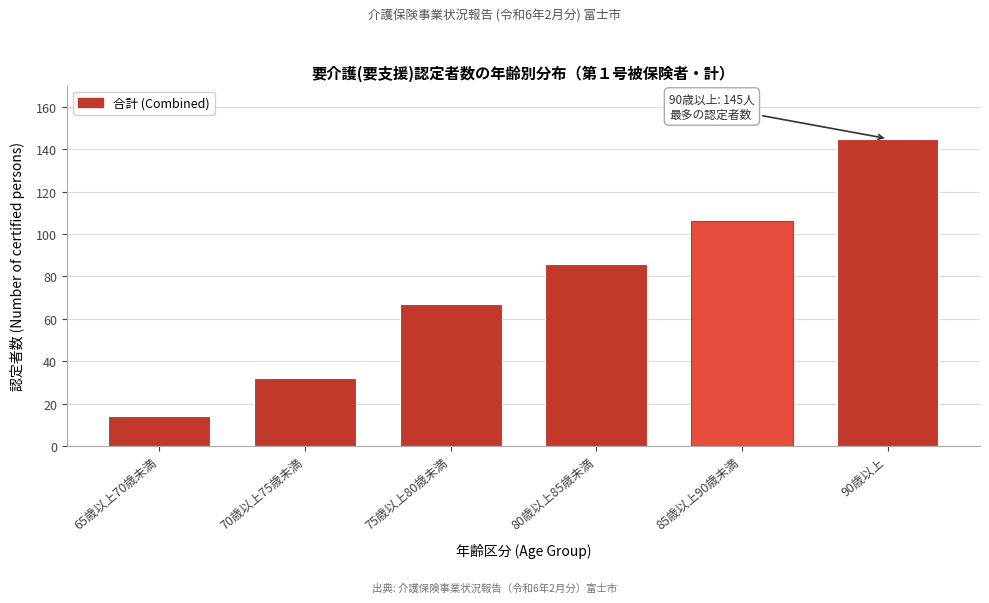

Reading right to left, transcribe all the data shown in this chart.

145	106	86	67	32	14